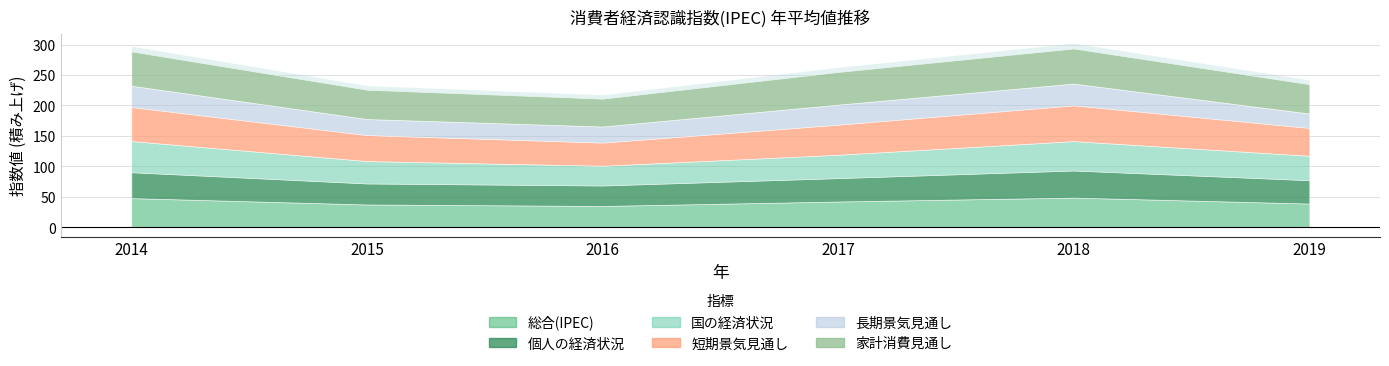

At which category is the sum across all series the highest?

2018